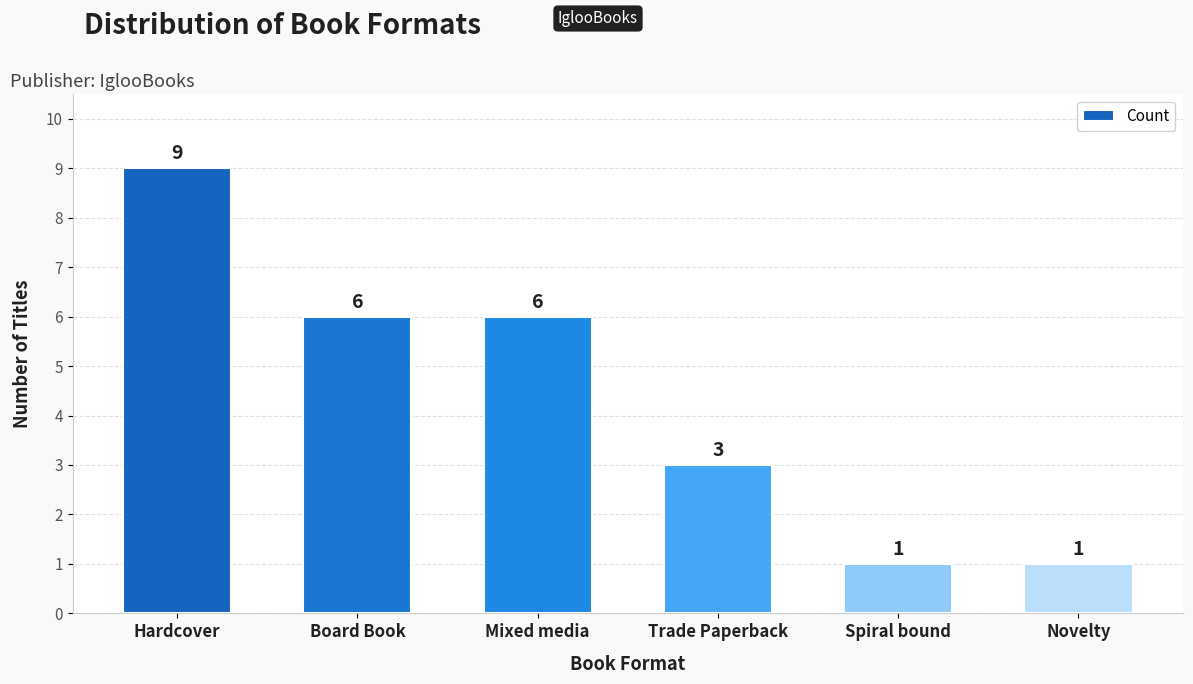

What position from the left is Trade Paperback?

4